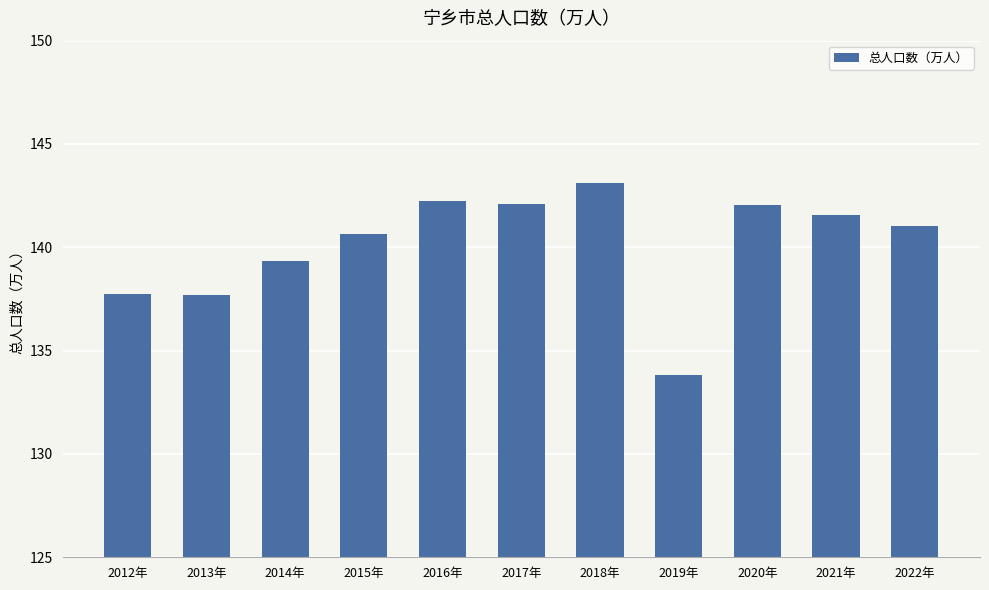

What position from the right is 2017年?

6